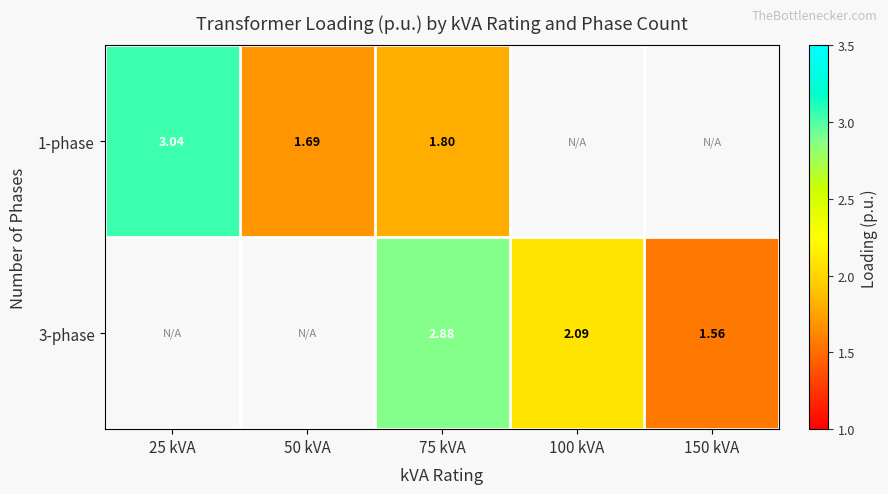

What value does the 1-phase series have at 25 kVA?

3.0